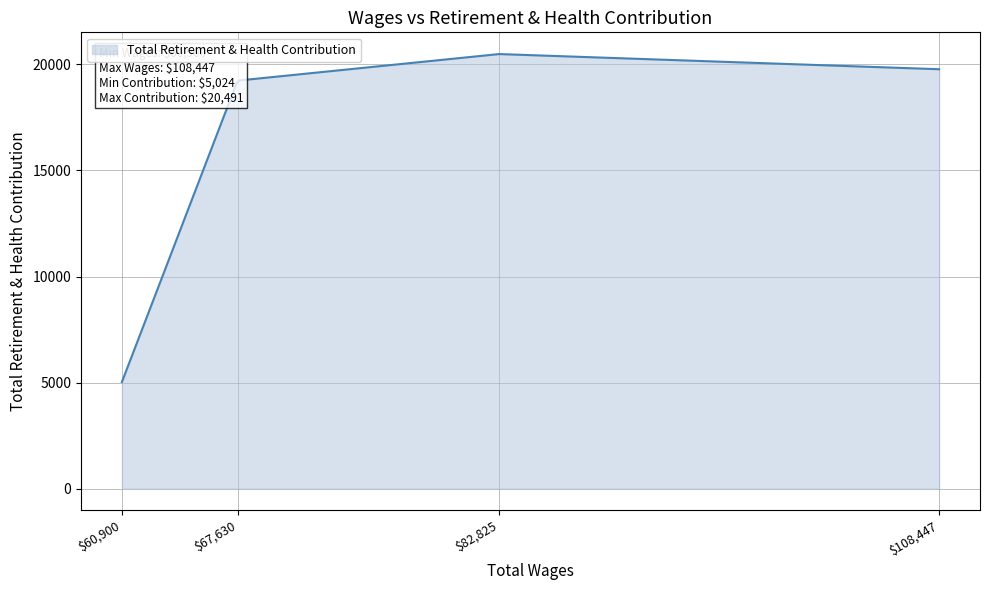

What is the greatest value displayed?

20490.4